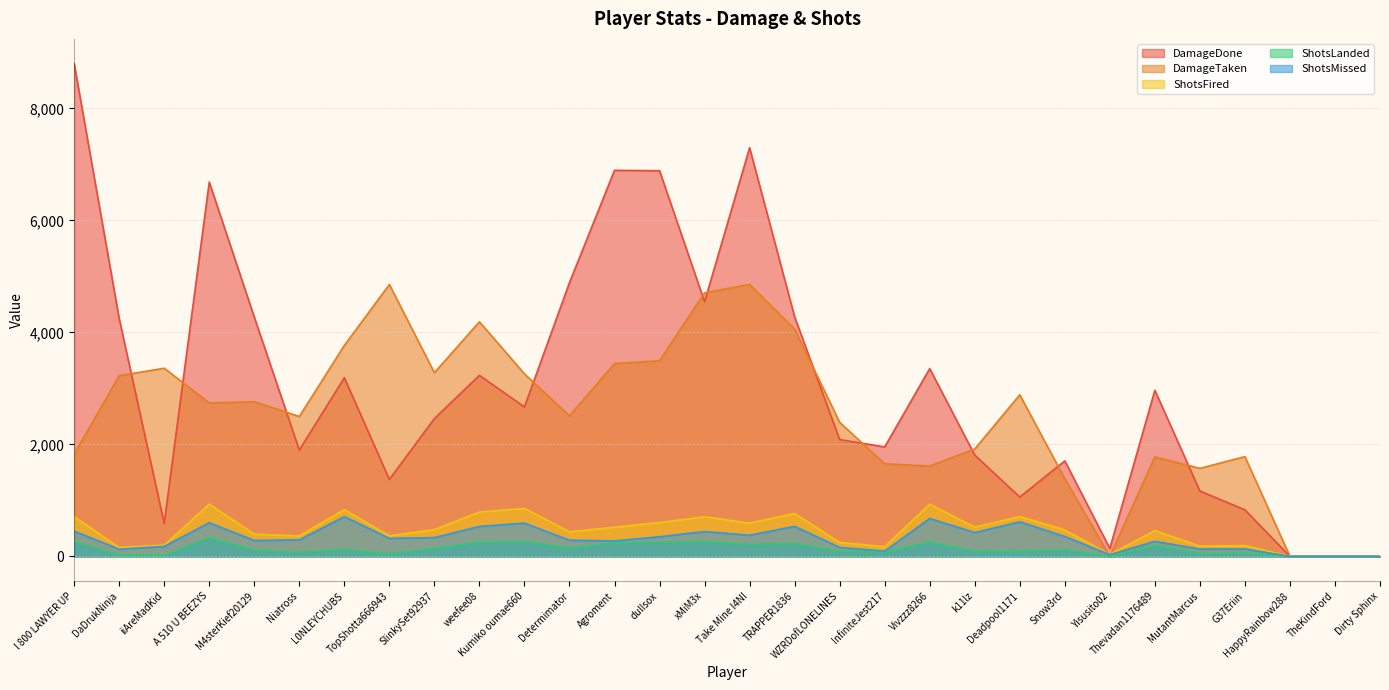

What is the label of the 10th point from the right?

k11lz